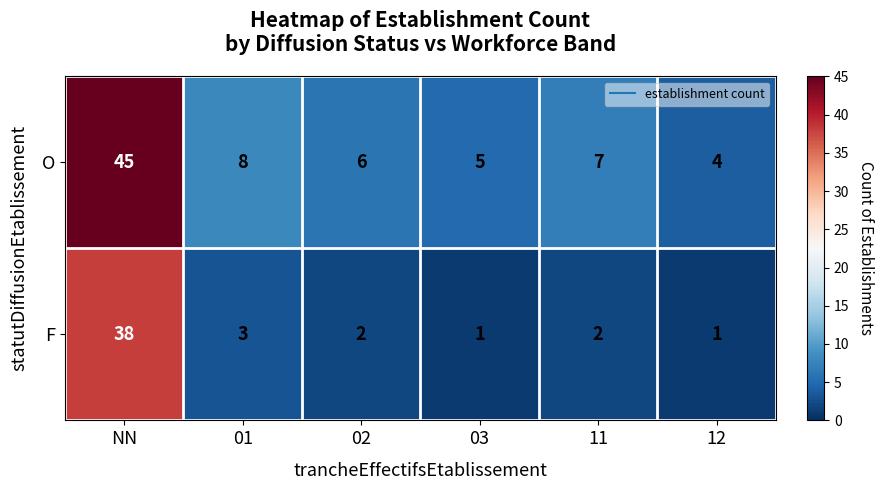

Read the O value at 11, to the nearest 5.

5